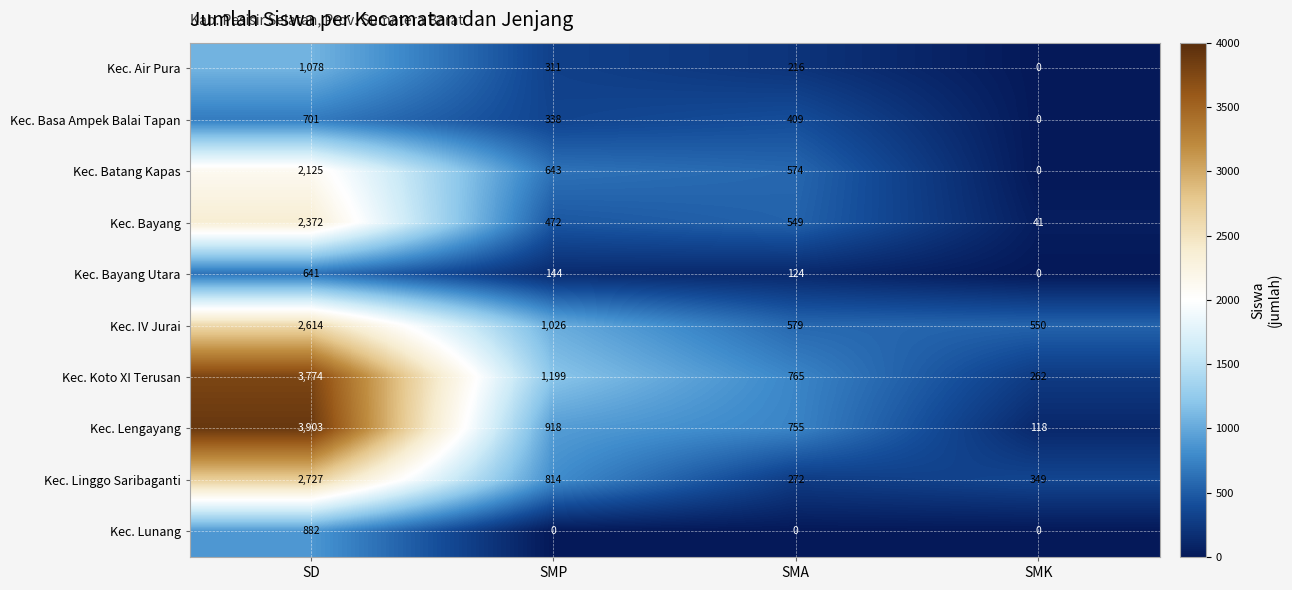

What is the spread (max minus min) of values at SMK?

550